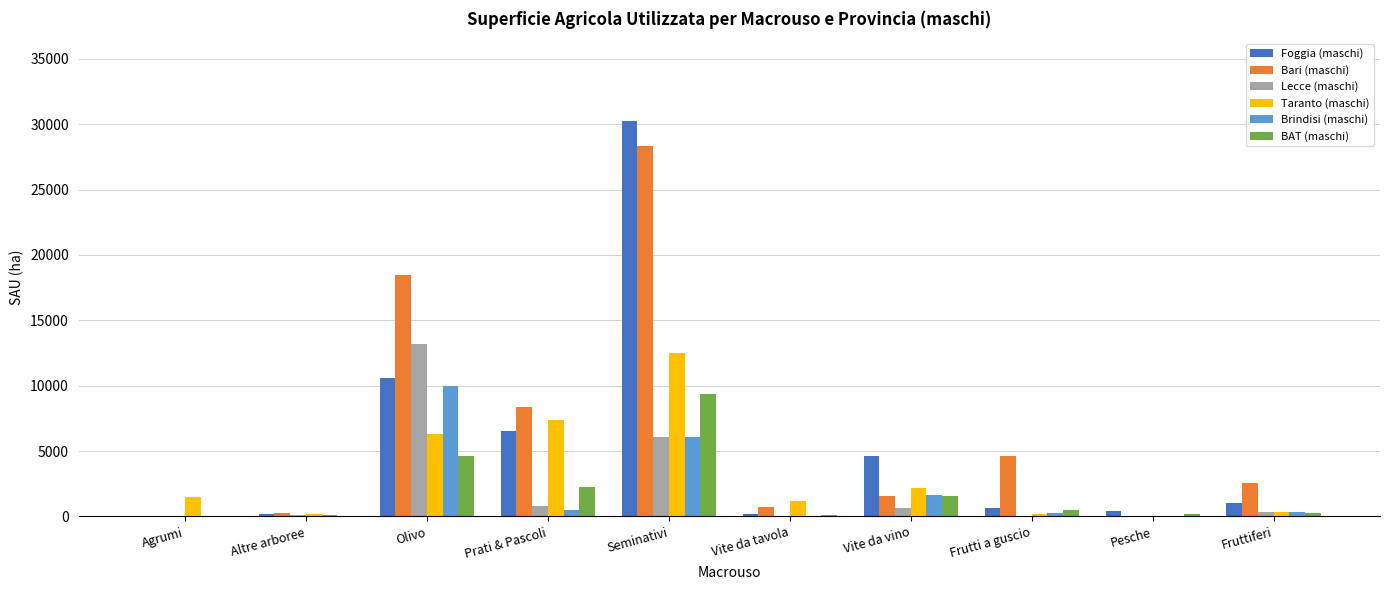

What is the maximum value for Foggia (maschi)?

30272.6